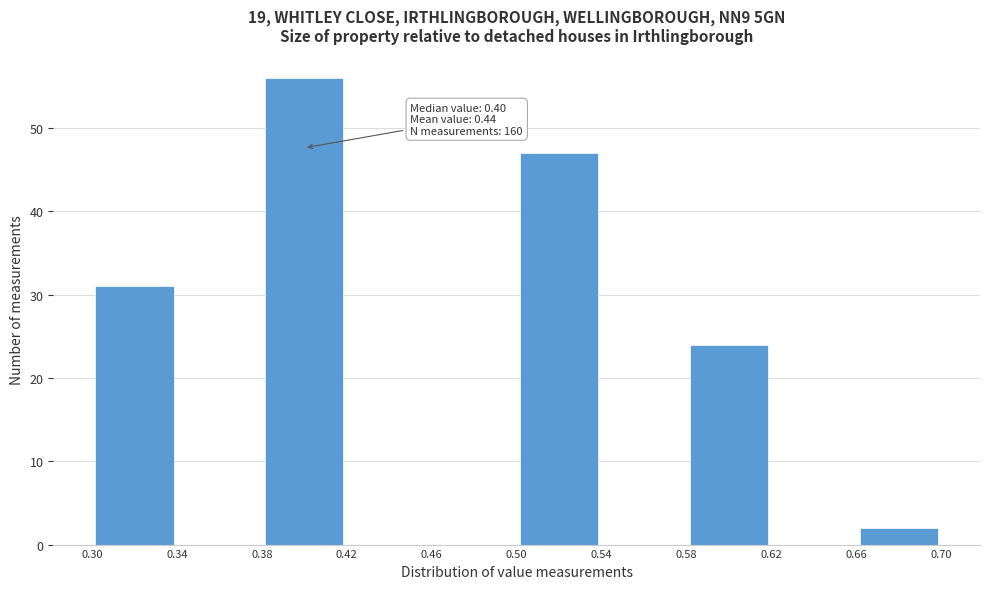

Which range on the x-axis has the tallest bar?

0.38 to 0.42